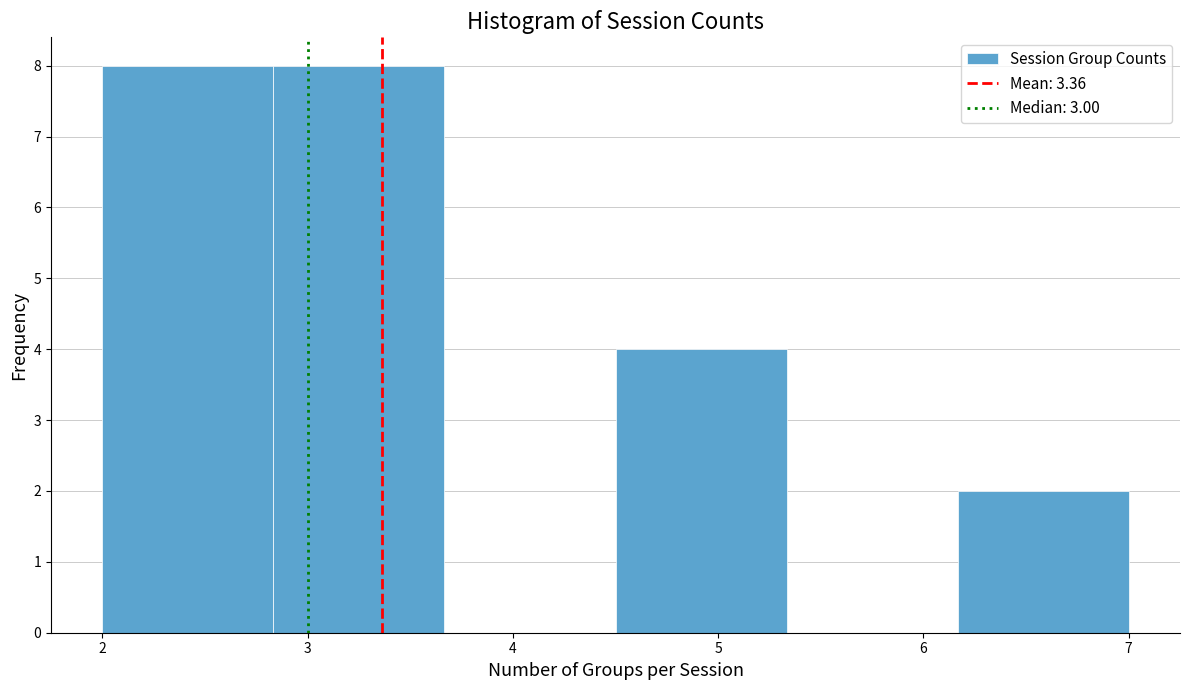

Reading left to right, list every bar in this chart as the range it spans on the x-axis followed by its height. Neither the bar edges nor the heights are printed on the chart, so give them approximately, as read against the axes.

2.0 to 2.8: 8
2.8 to 3.7: 8
3.7 to 4.5: 0
4.5 to 5.3: 4
5.3 to 6.2: 0
6.2 to 7.0: 2